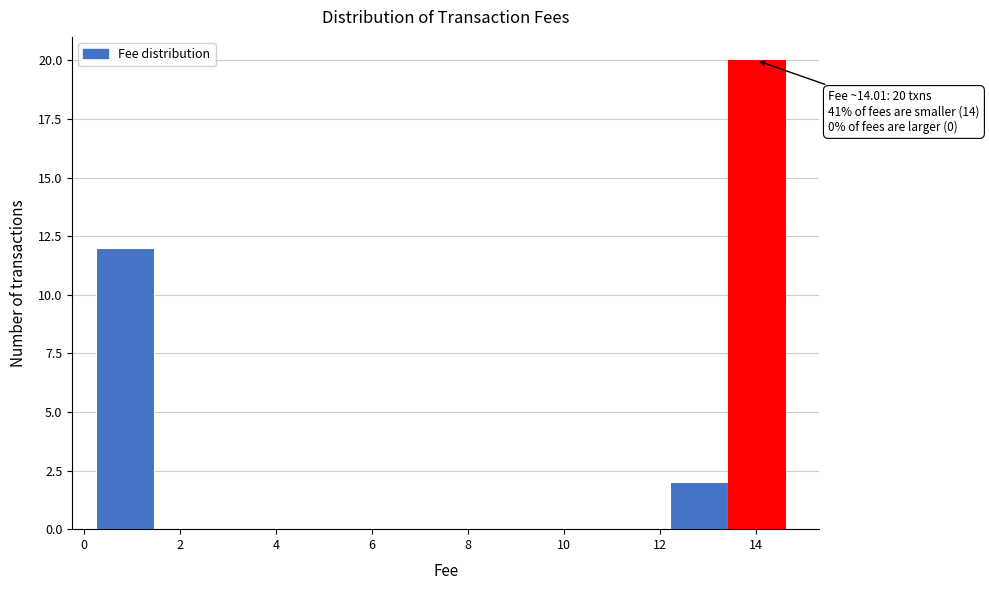

Over which range of the x-axis is the bar tallest?

13.4 to 14.6